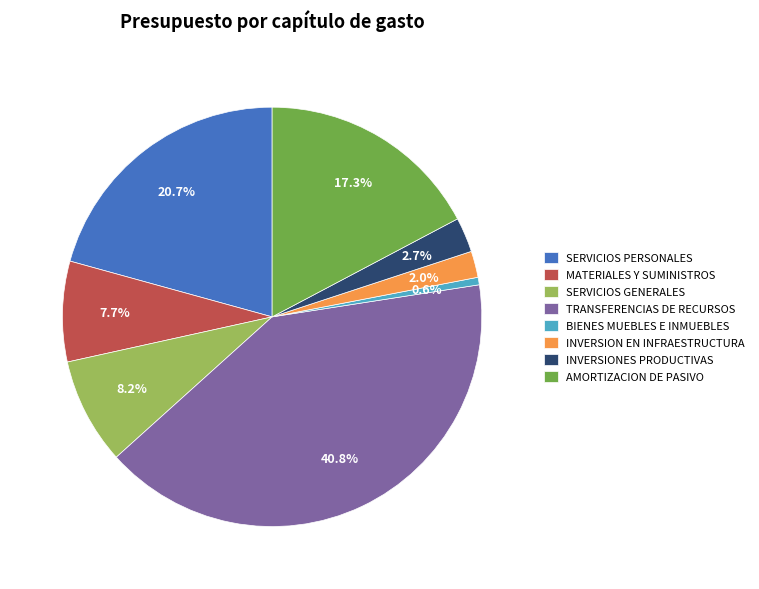

How many segments does this pie chart have?

8